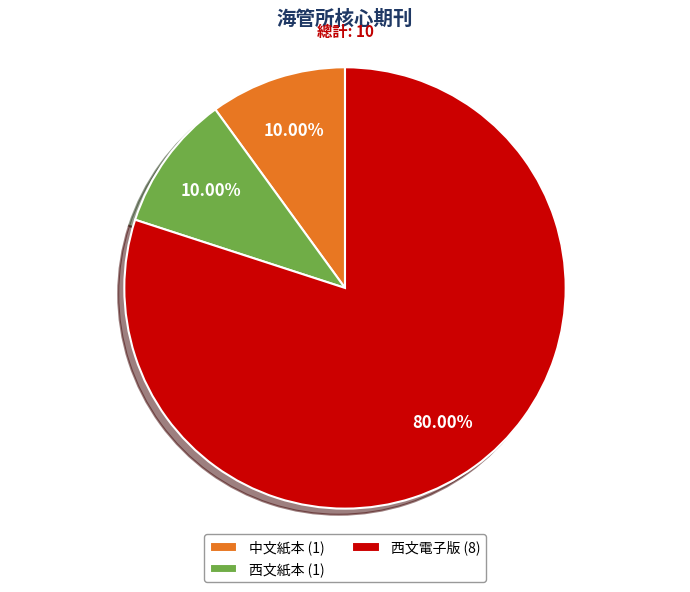

Is the sum of 中文紙本 (1) and 西文電子版 (8) greater than half?

Yes